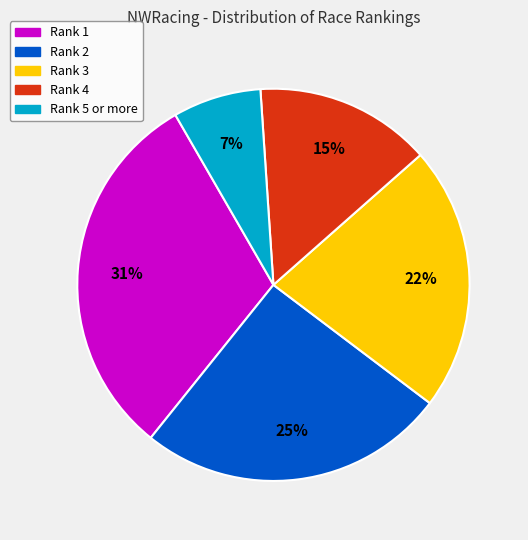

How many segments does this pie chart have?

5